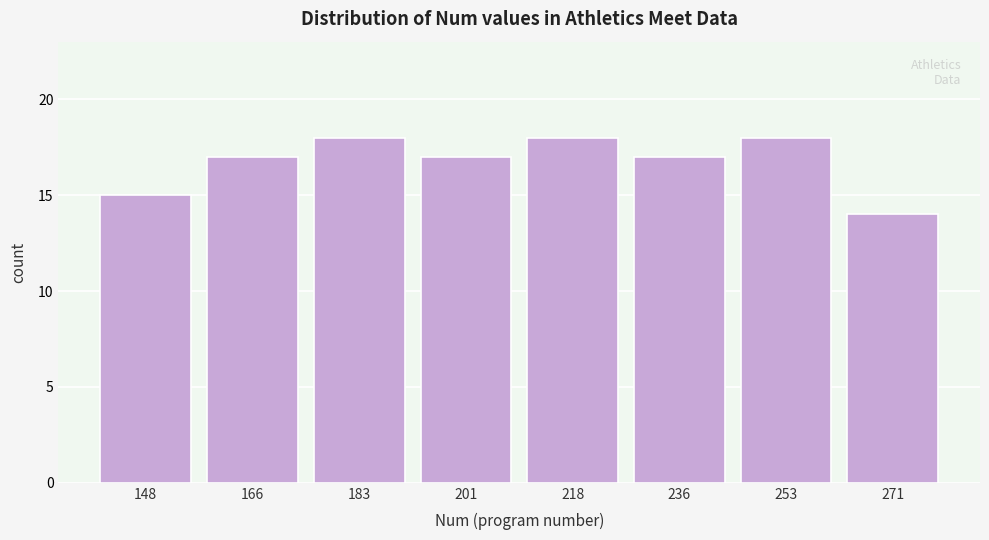

Reading left to right, transcribe this chart: for each bar, give the range it covers on the x-axis and its height. Neither the bar edges nor the heights are printed on the chart, so give them approximately, as read against the axes.

140.0 to 157.5: 15
157.5 to 175.0: 17
175.0 to 192.5: 18
192.5 to 210.0: 17
210.0 to 227.5: 18
227.5 to 245.0: 17
245.0 to 262.5: 18
262.5 to 280.0: 14